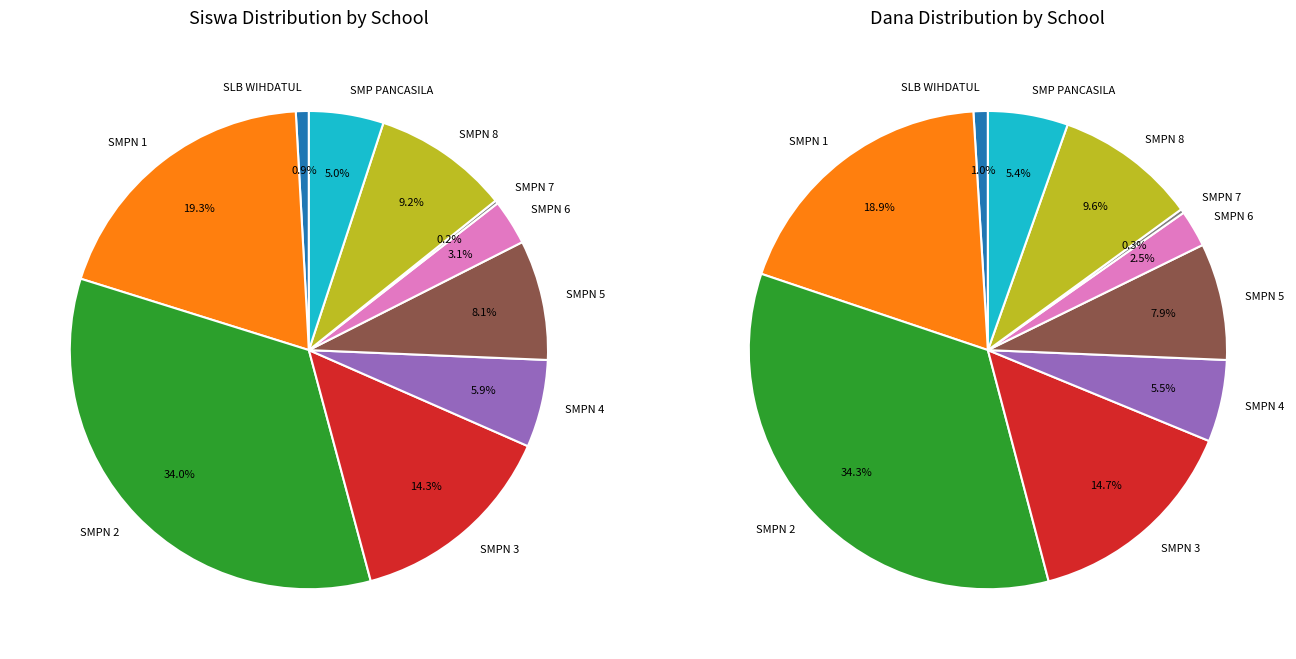

How much of the chart is everything except SMP NEGERI 3 DONGGO?

85.7%